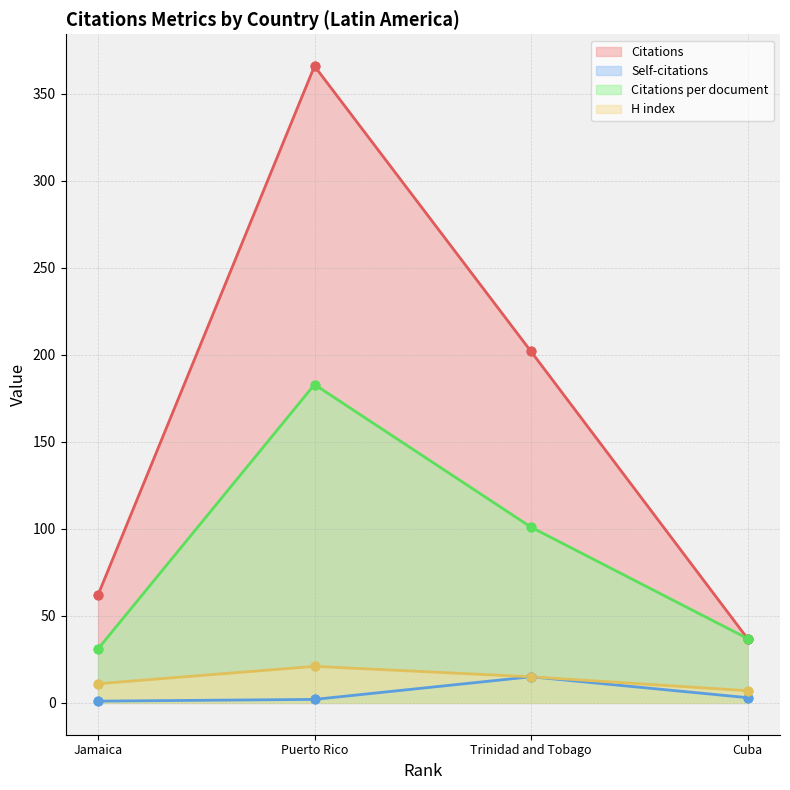

At which category is the sum across all series the highest?

Puerto Rico